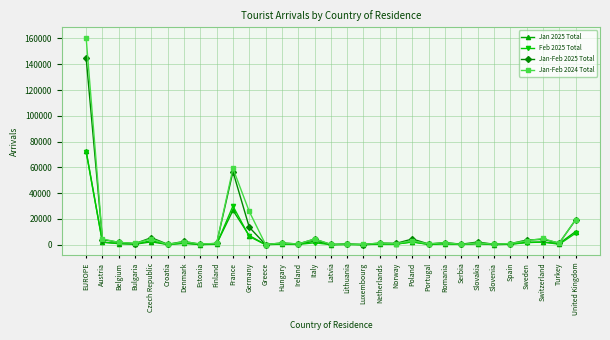

True or false: Jan 2025 Total has more than 0 points higher than both neighbors.

True